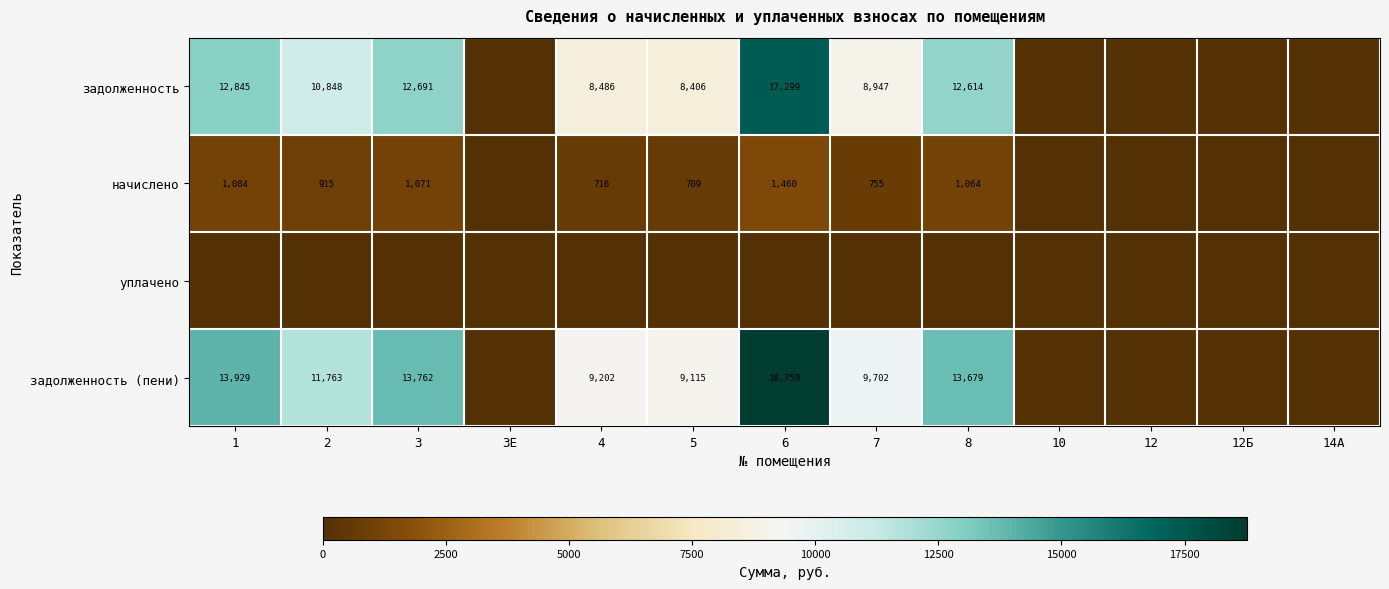

The задолженность series shows 17593 at 3. True or false?

False